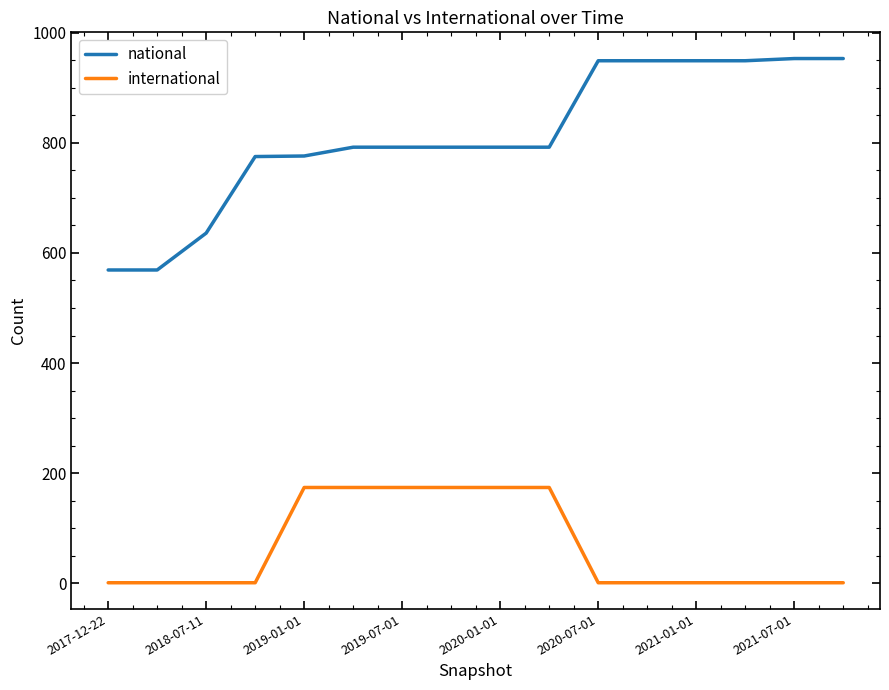

Which series has the largest total across all categories?

national